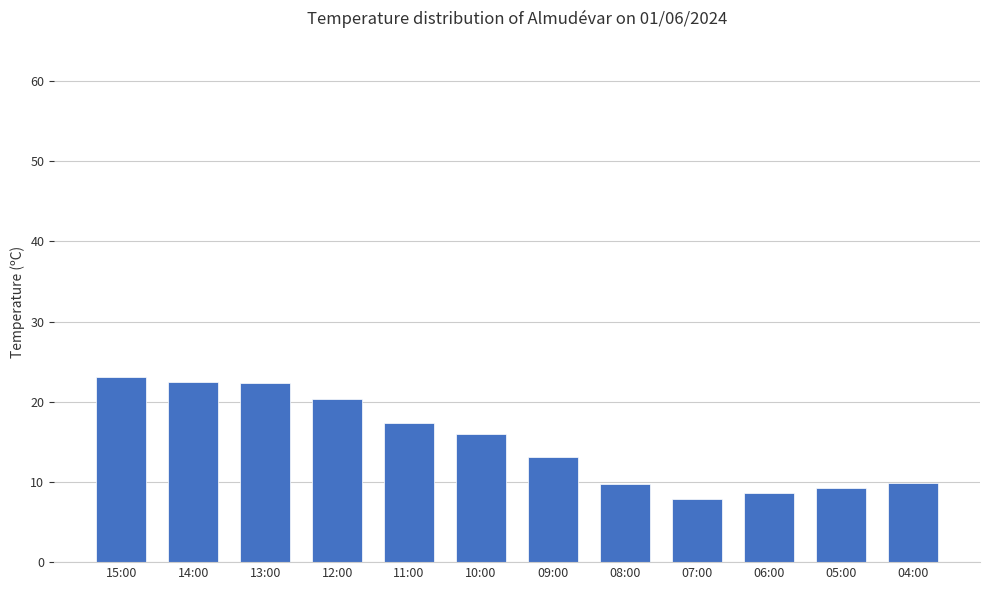

The chart shows a value of 9.7 at 08:00. True or false?

True